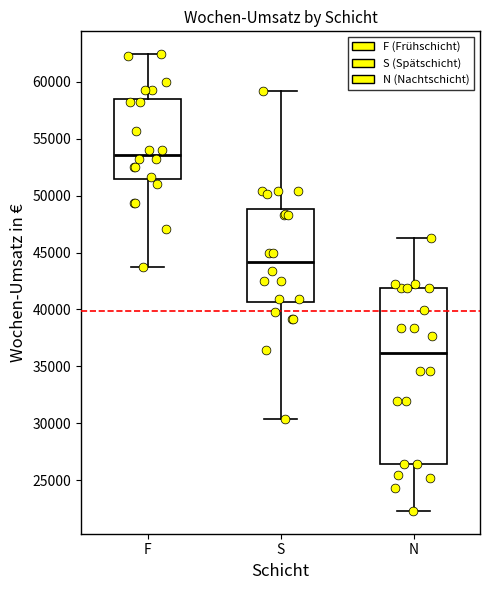

Reading left to right, transcribe this box plot: for each box, give where its median line is, the range the box spans, and where its two whiskers end, as read against the y-axis. The values are not printed on the chart, so give them approximately, as read against the axis.

F: median 53500, box 51500 to 58500, whiskers 43500 to 62500
S: median 44000, box 40500 to 49000, whiskers 30500 to 59000
N: median 36000, box 26500 to 42000, whiskers 22500 to 46500